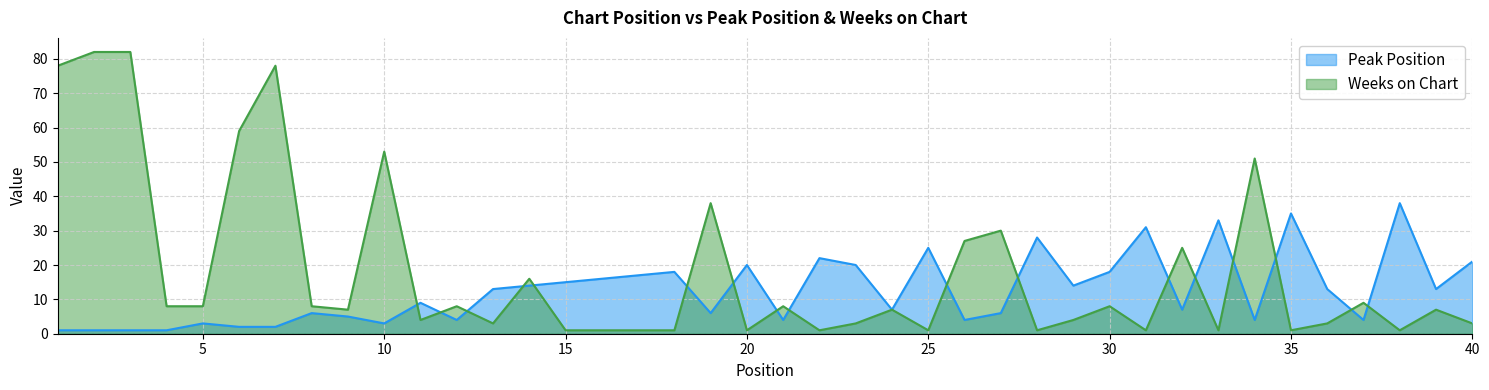

At how many categories does at least one series exceed 20?

19